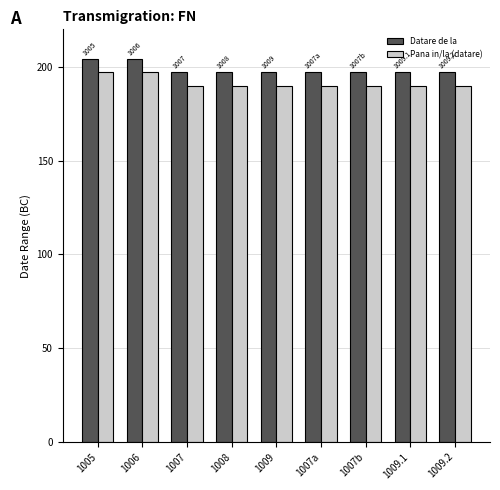

The value of Pana in/la (datare) at 1006 is 94. True or false?

False